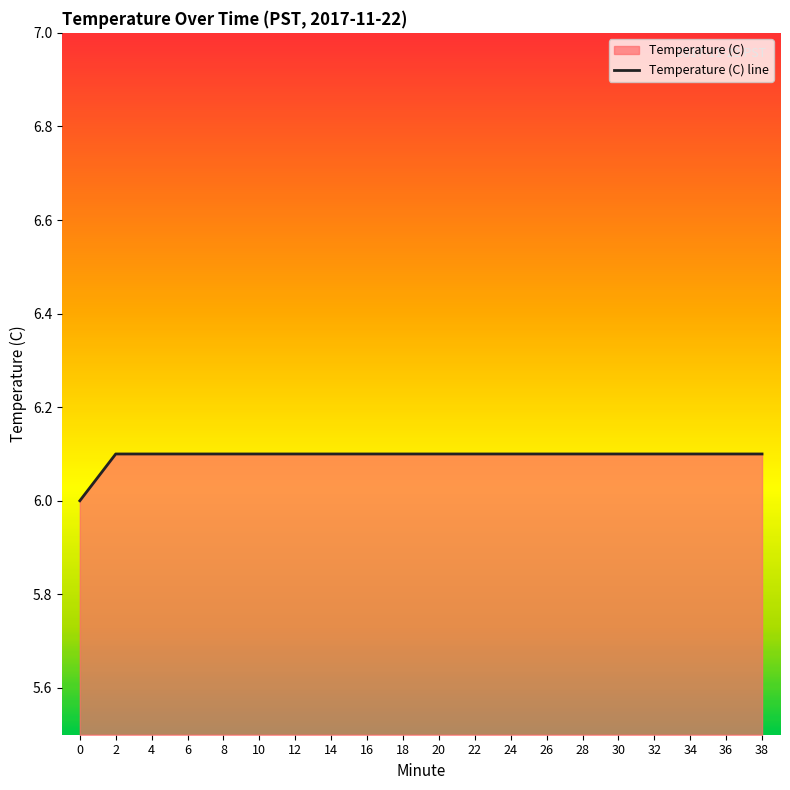

What is the average value?

6.1